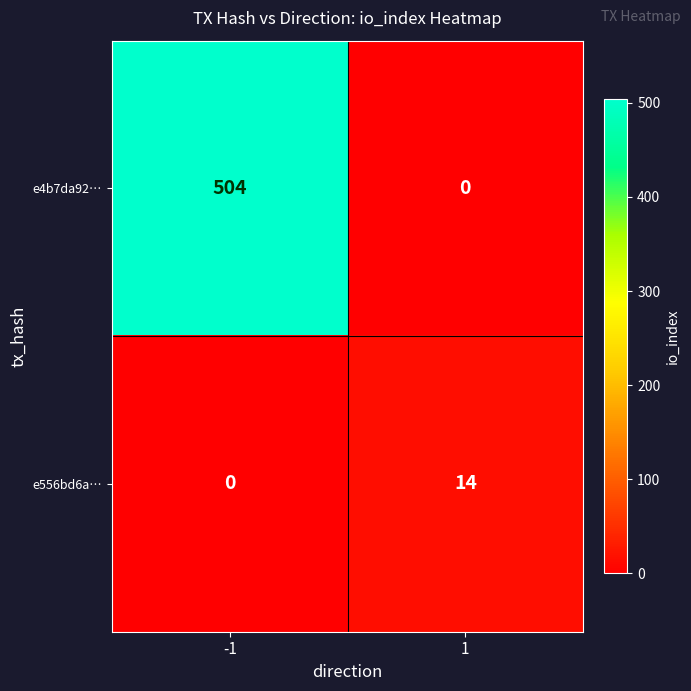

What is the difference between the highest and lowest values at 1?

14